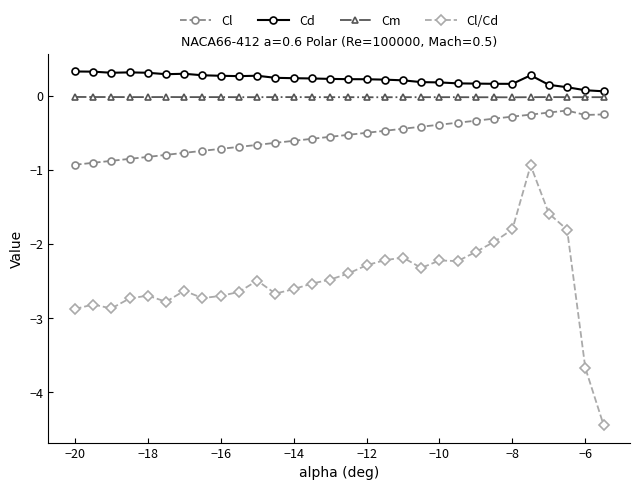

At how many categories does at least one series exceed -2?

30